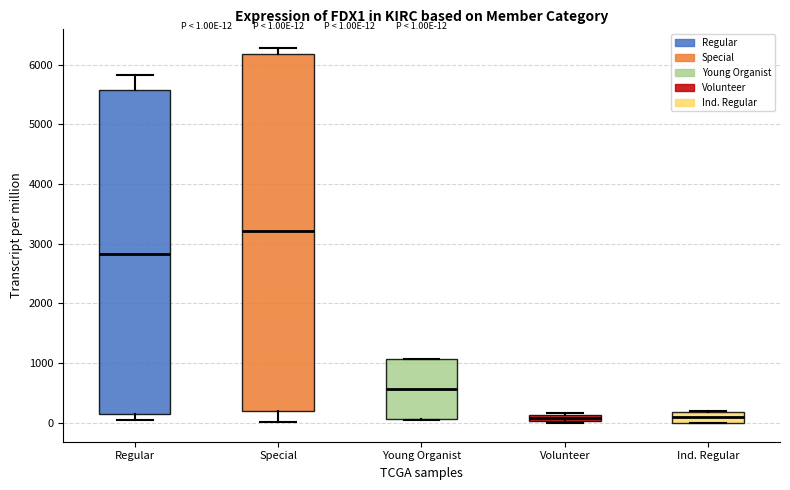

Which box has the highest median line?

Special